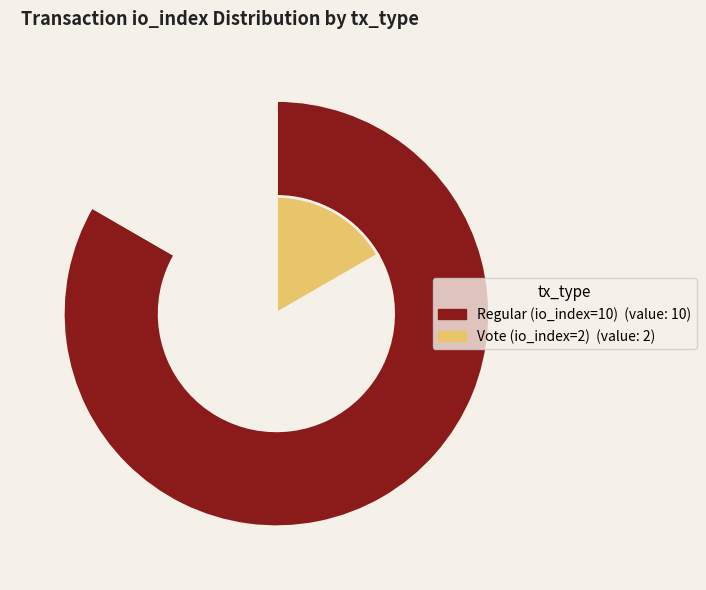

Does any single category account for the majority?

Yes